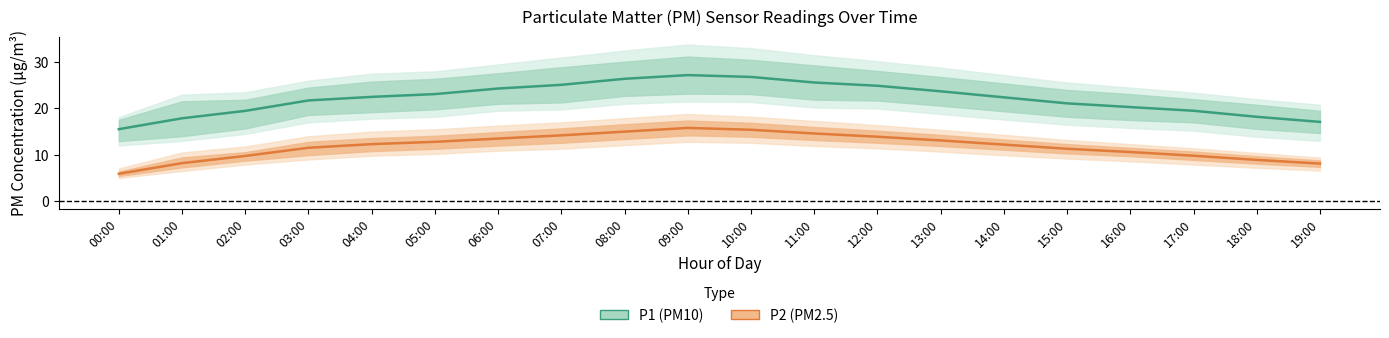

Where is the first local maximum for P2?

09:00